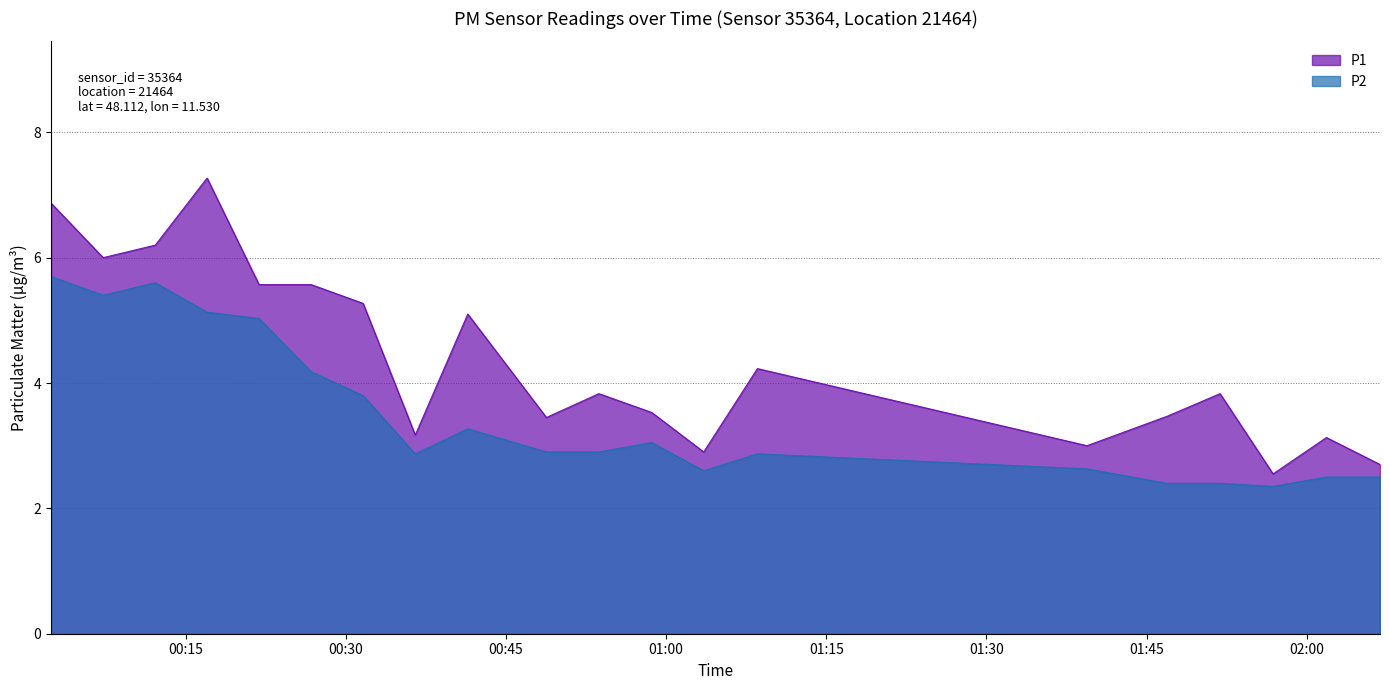

What is the approximate value of P2 at 01:09?

2.9